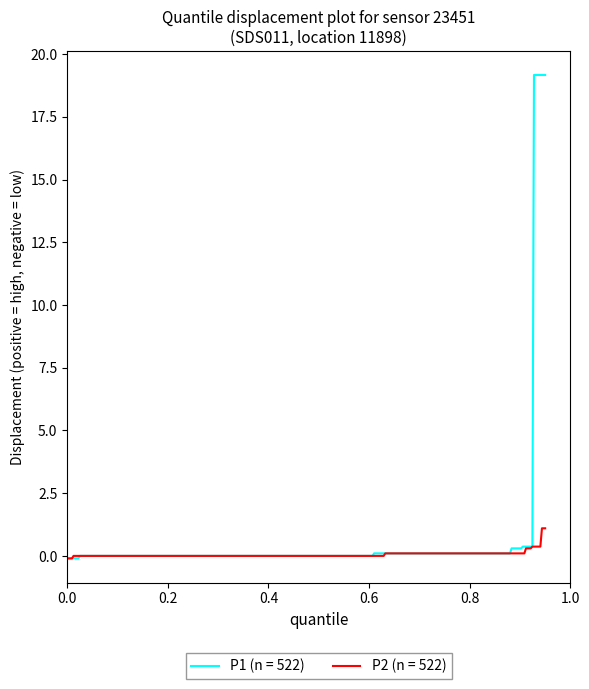

What is the highest value of the P2 (n = 522) series?

1.1